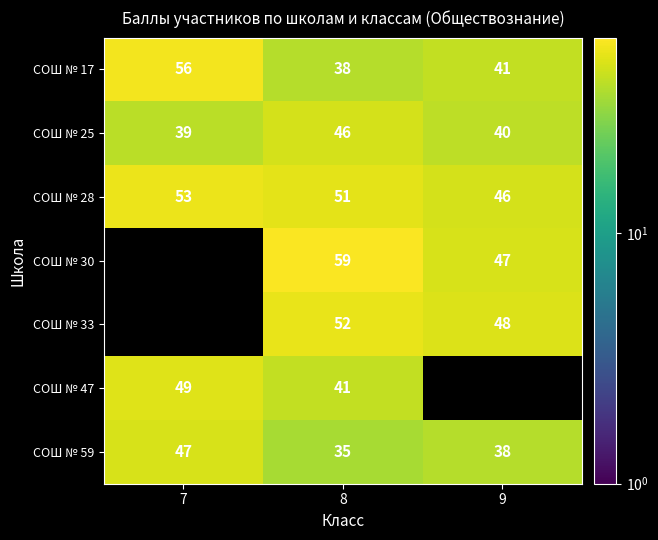

The value of СОШ № 25 at 9 is 40. True or false?

True